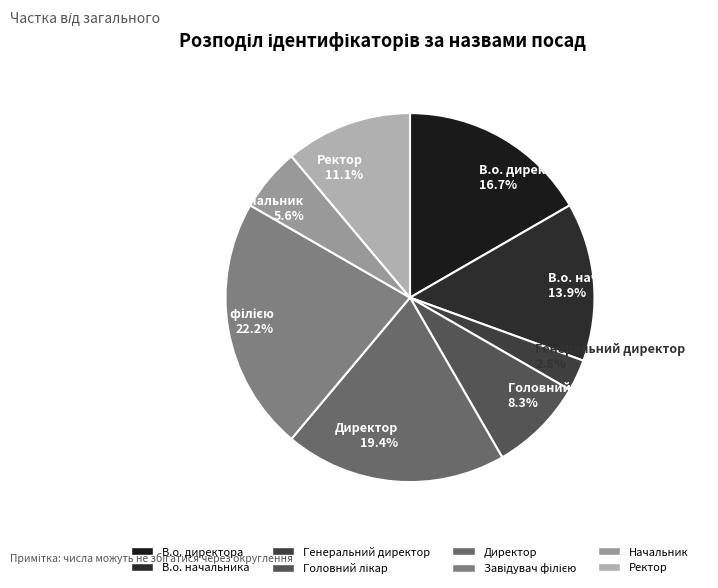

What percentage do Генеральний директор and В.о. начальника together represent?

16.7%